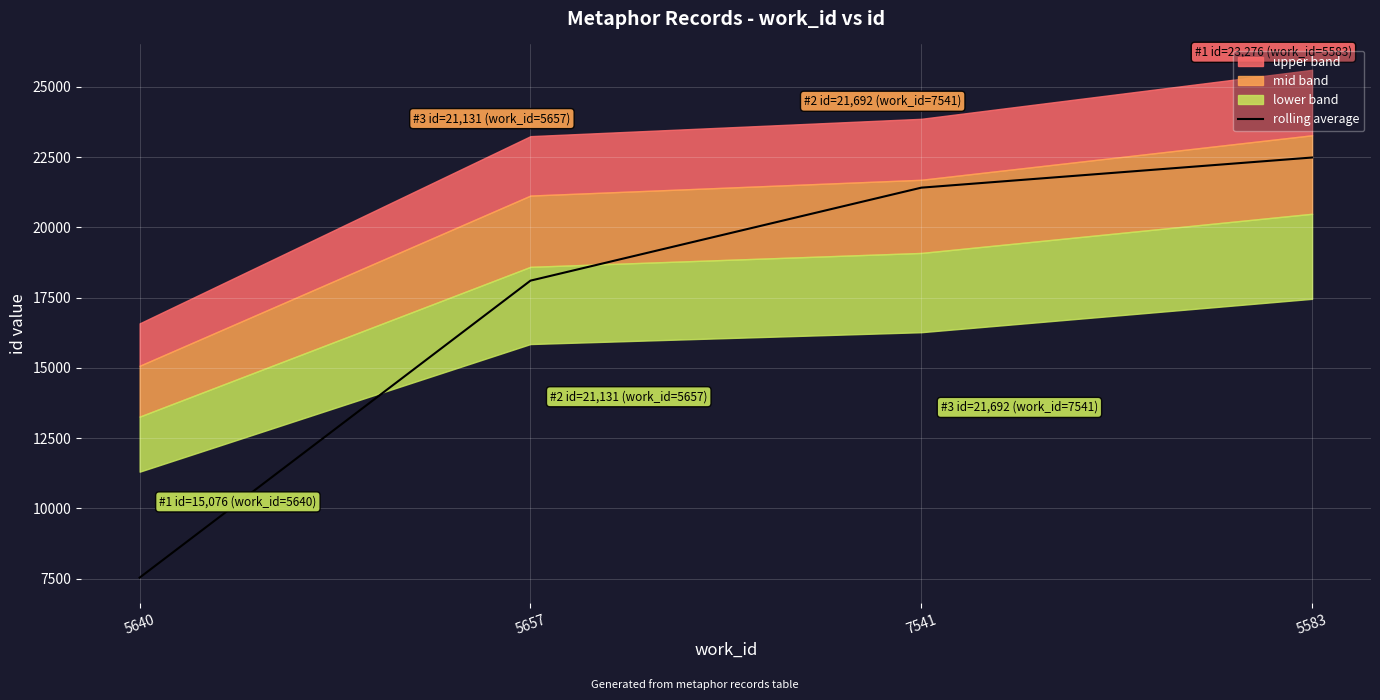

What is the sum of the values at 5640 and 5583?

30022.0